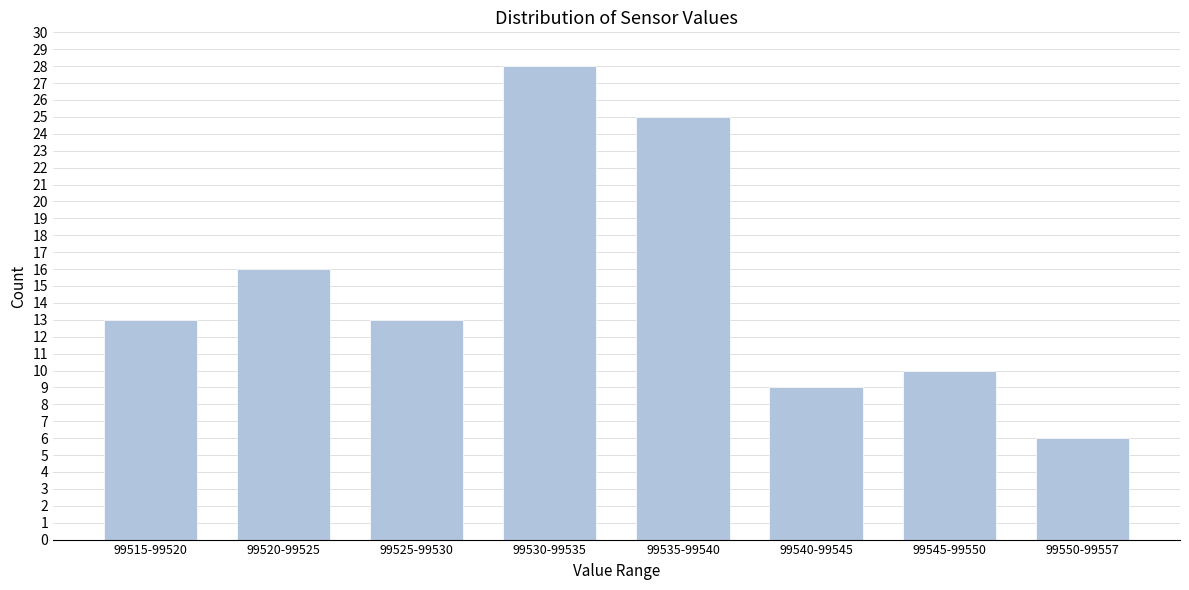

Reading left to right, what are all the values shown in this chart?

13	16	13	28	25	9	10	6